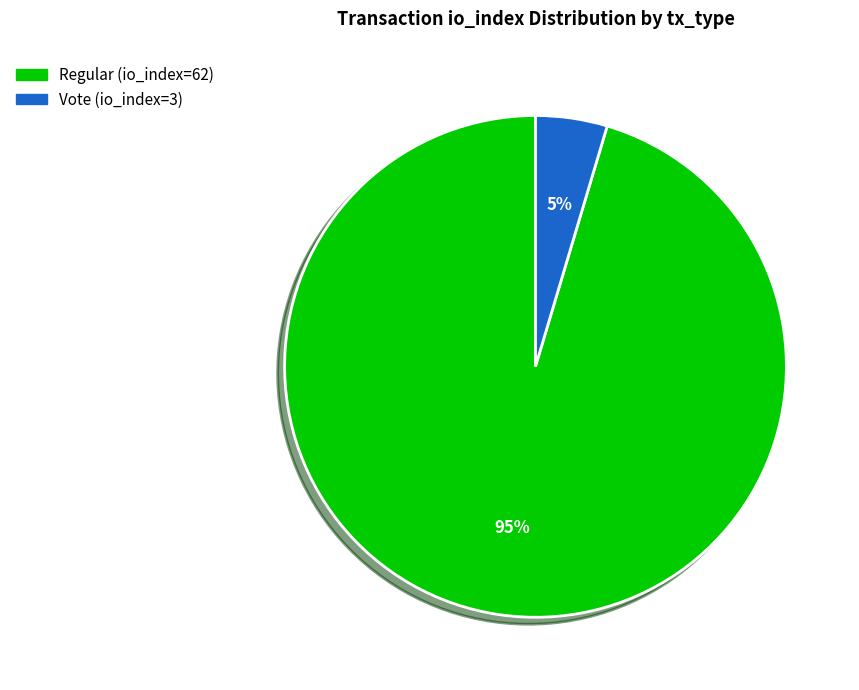

What is the largest slice in the pie chart?

Regular (io_index=62)